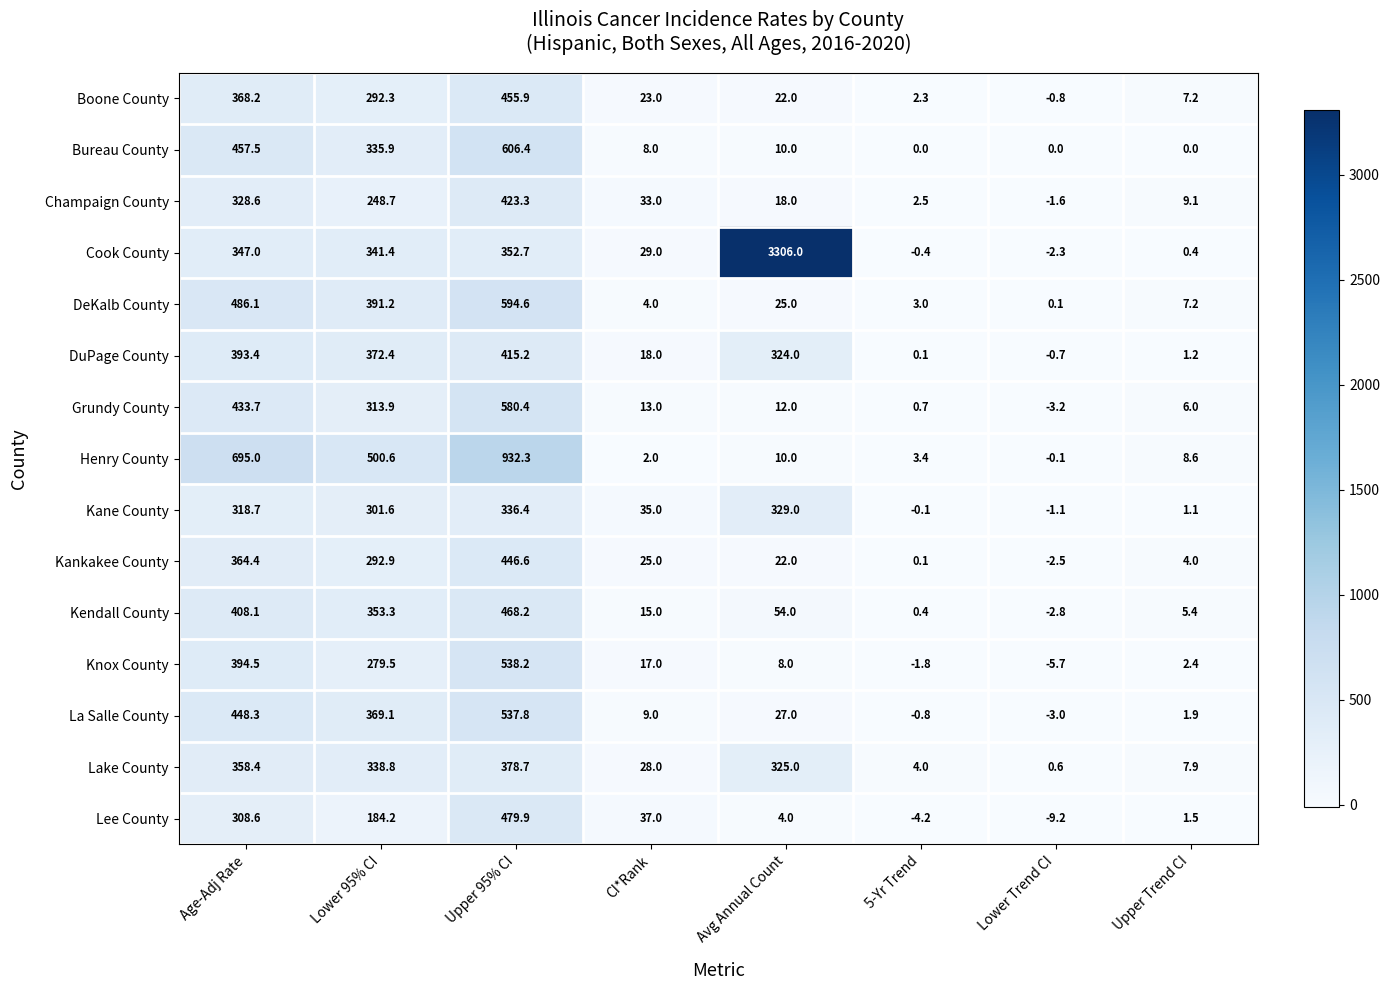

At how many categories does at least one series exceed 942?

1